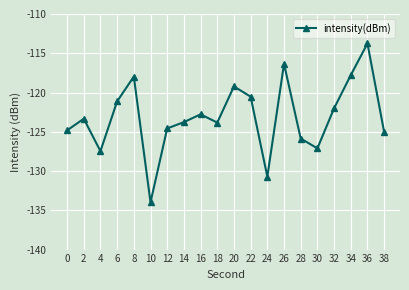

How many series are shown in this chart?

1